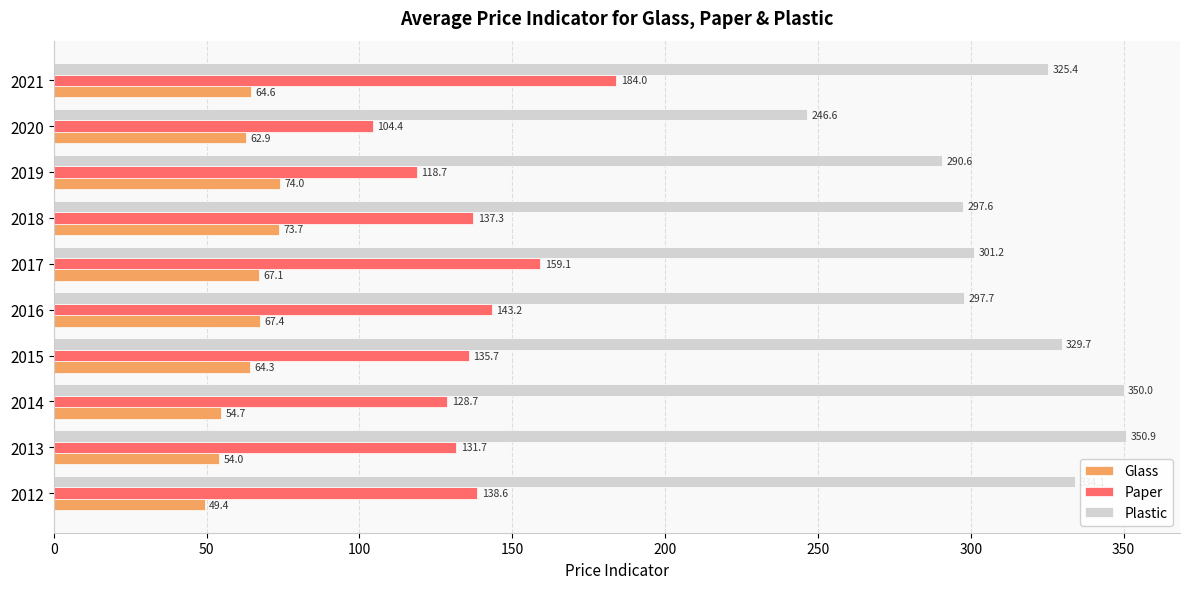

At which category is the sum across all series the highest?

2021